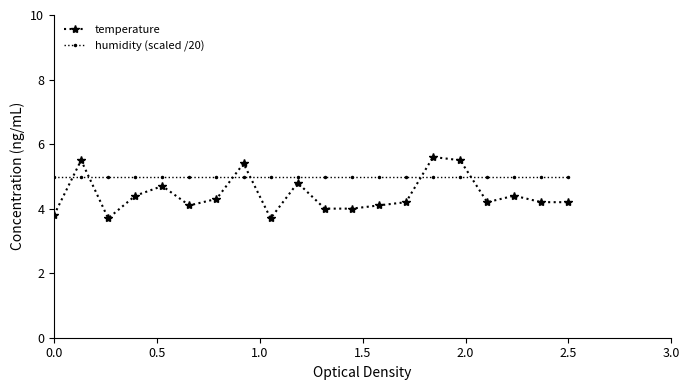

At how many categories does at least one series exceed 4?

20